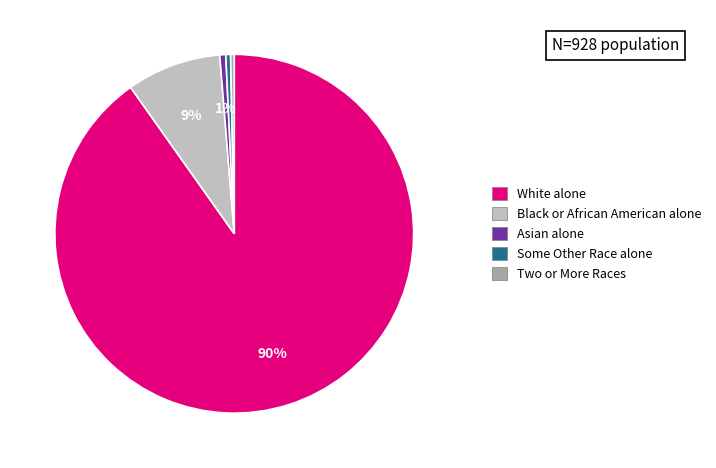

To the nearest percent, what is the average slice percentage?

20%